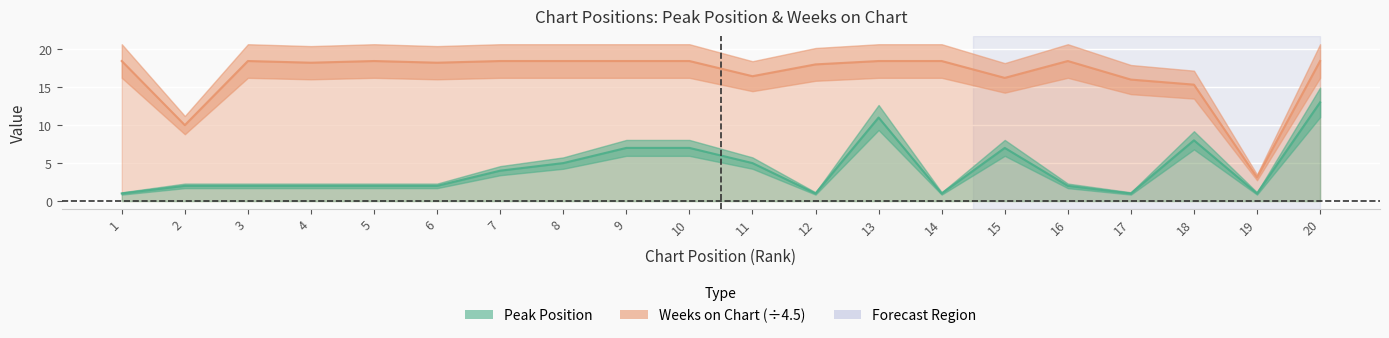

How many values in the Peak Position series are below 2?

5